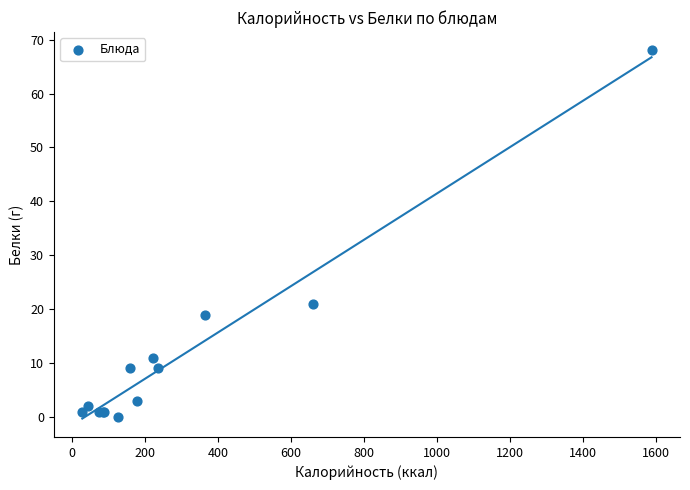

What Y value in the scatter plot is closest to 34?

21